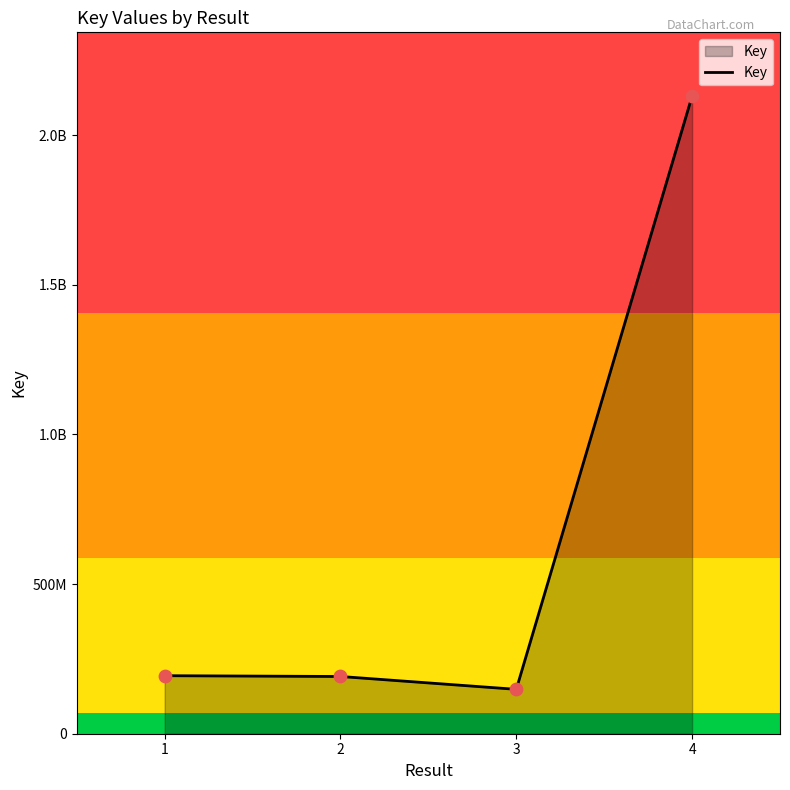

Is this an area chart (filled region under the line)?

Yes